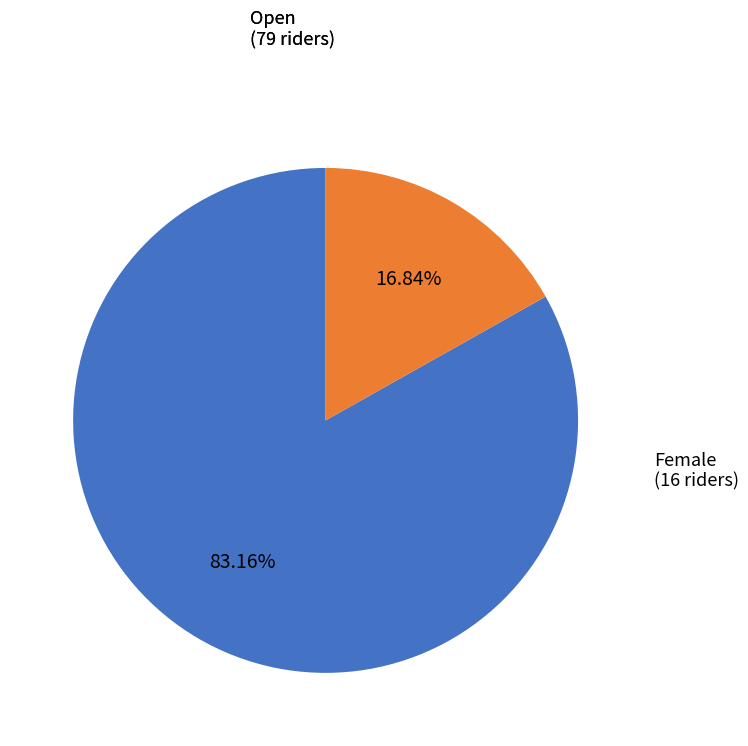

Is there a majority slice in this chart?

Yes